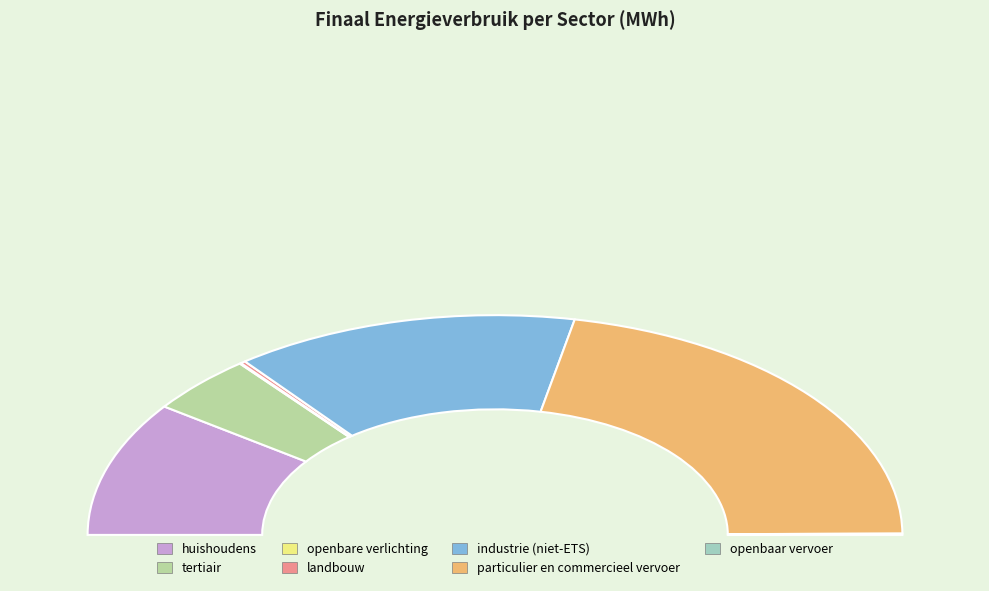

Is there a majority slice in this chart?

No